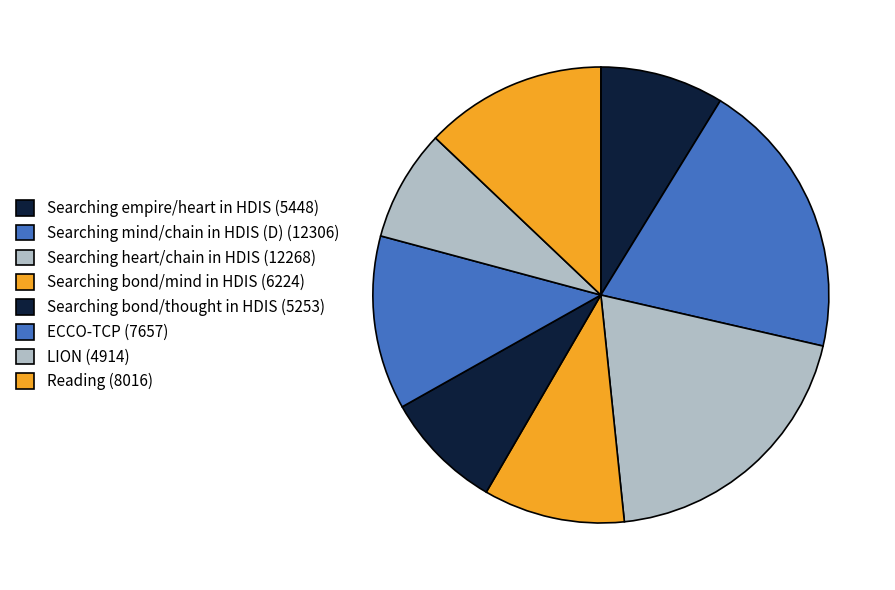

Is there any slice that represents more than half of the pie?

No